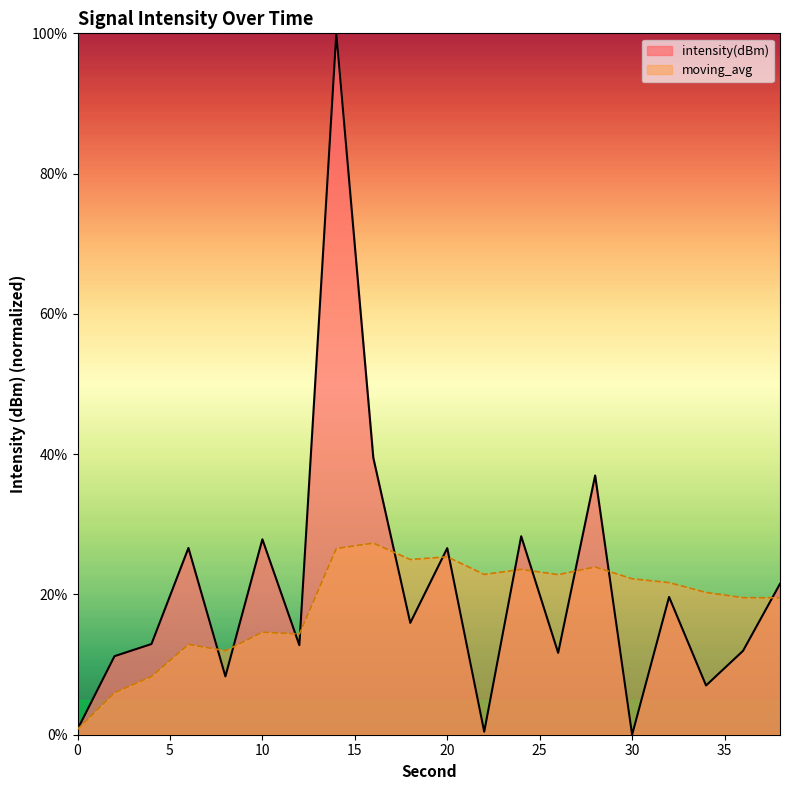

What is the maximum value shown in the chart?

100.0